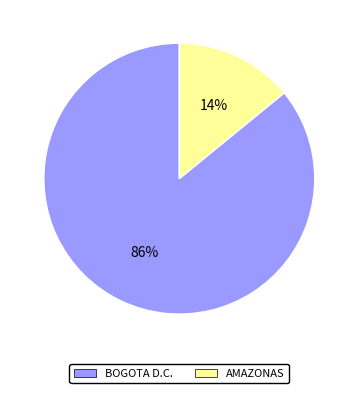

To the nearest percent, what is the average slice percentage?

50%